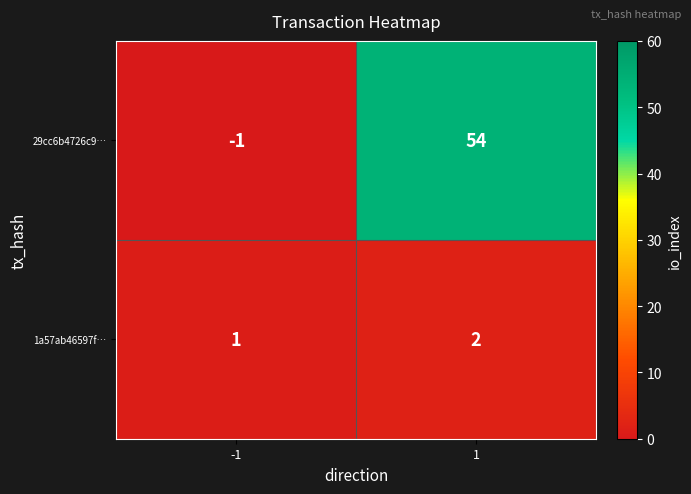

Reading left to right, transcribe all the data shown in this chart.

29cc6b4726c9…: -1	54
1a57ab46597f…: 1	2